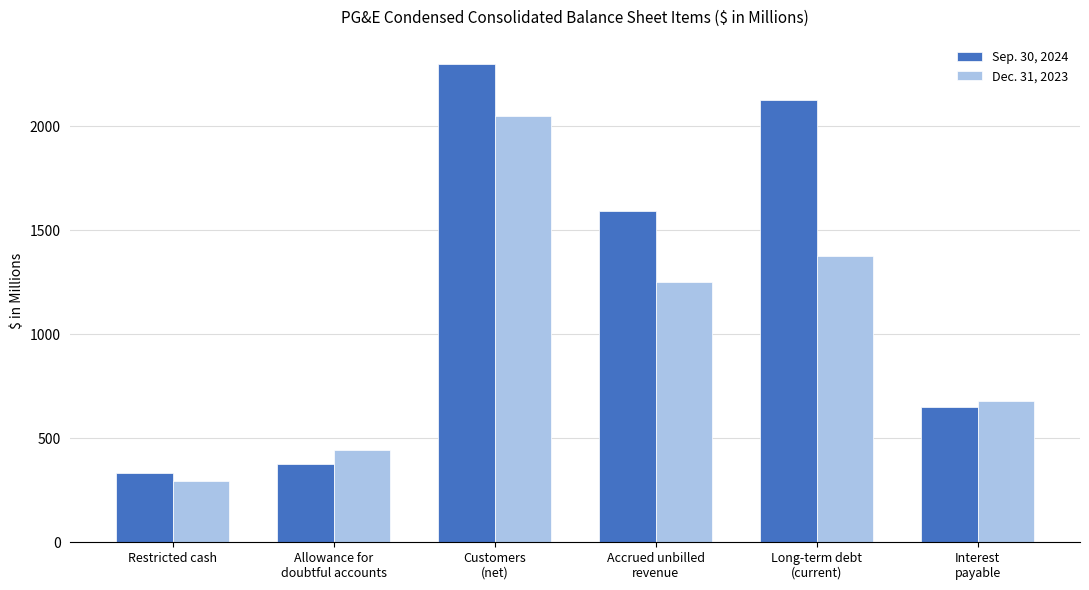

Where is Dec. 31, 2023 nearest to the value 1172?

Accrued unbilled
revenue